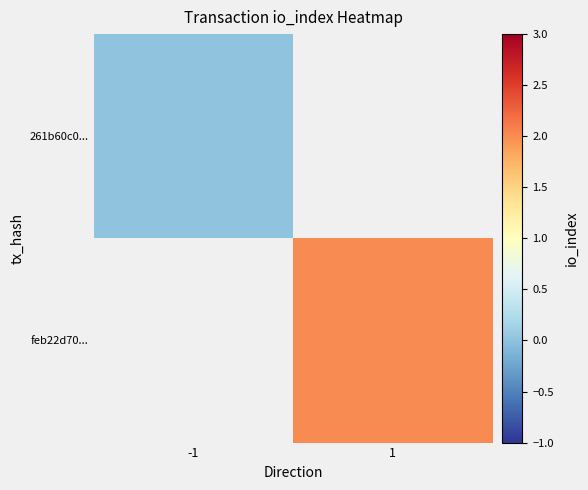

How many series are shown in this chart?

2